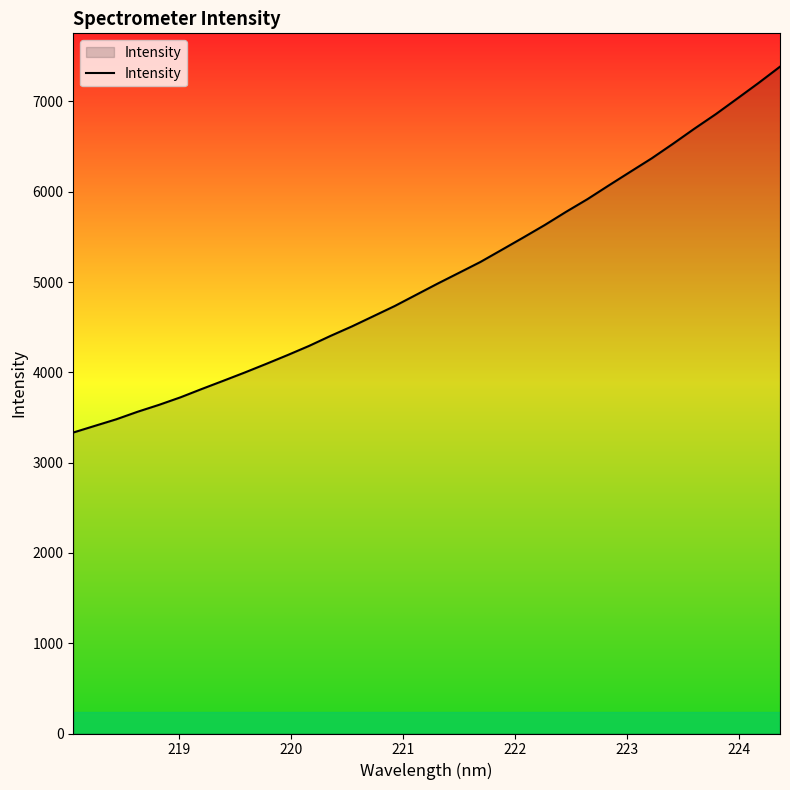

What is the minimum value shown in the chart?

3333.3